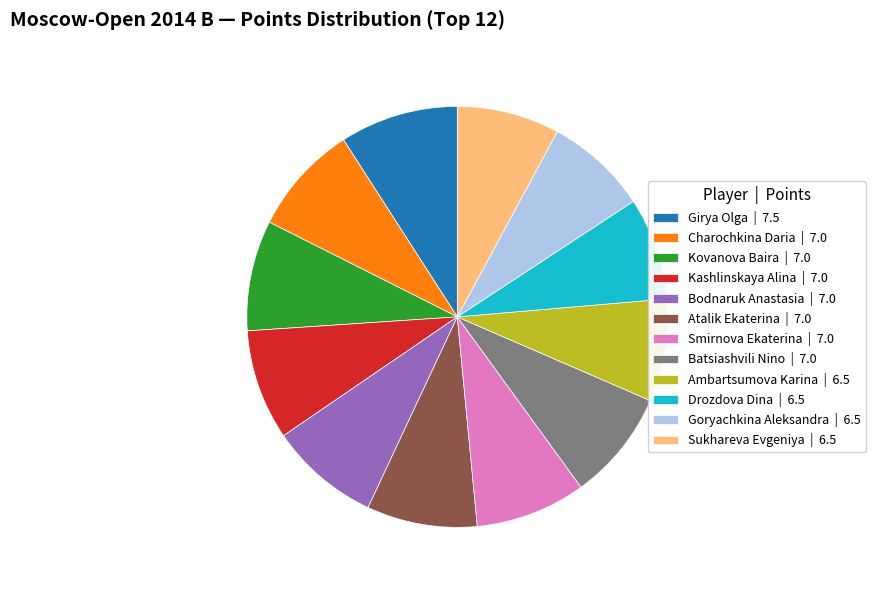

Which has a higher value, Batsiashvili Nino | 7.0 or Drozdova Dina | 6.5?

Batsiashvili Nino | 7.0